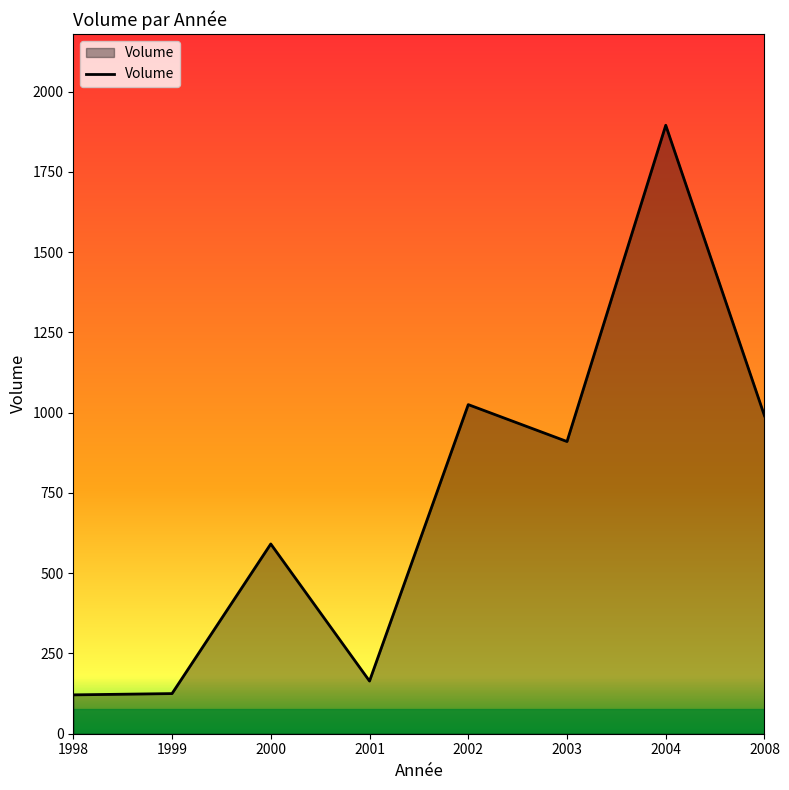

What is the sum of the values at 2004 and 2000?

2486